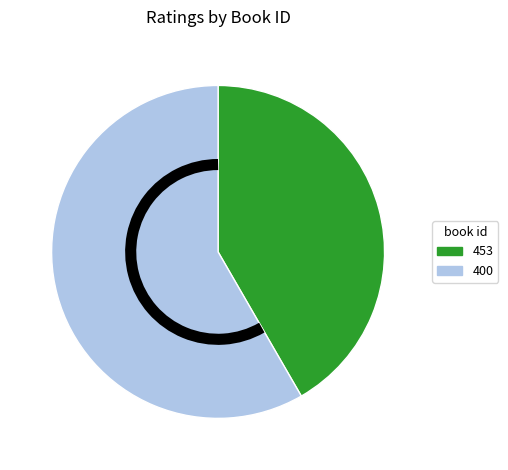

True or false: 453 accounts for 33% of the total.

False